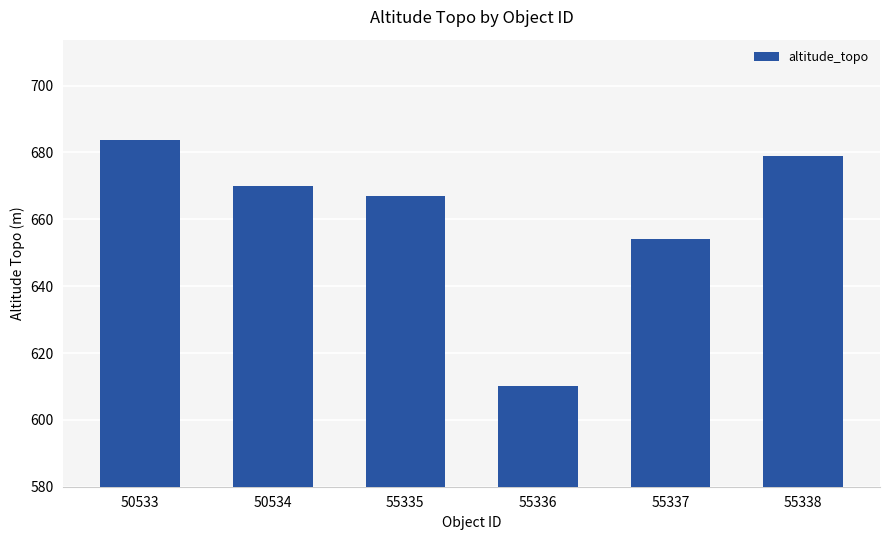

What value does the data have at 55335?

667.0